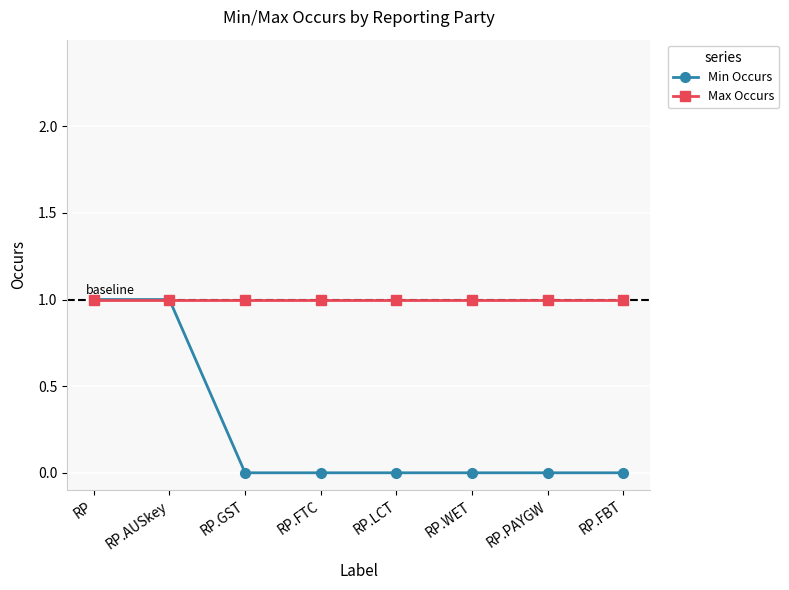

What is the average value of the Max Occurs series?

1